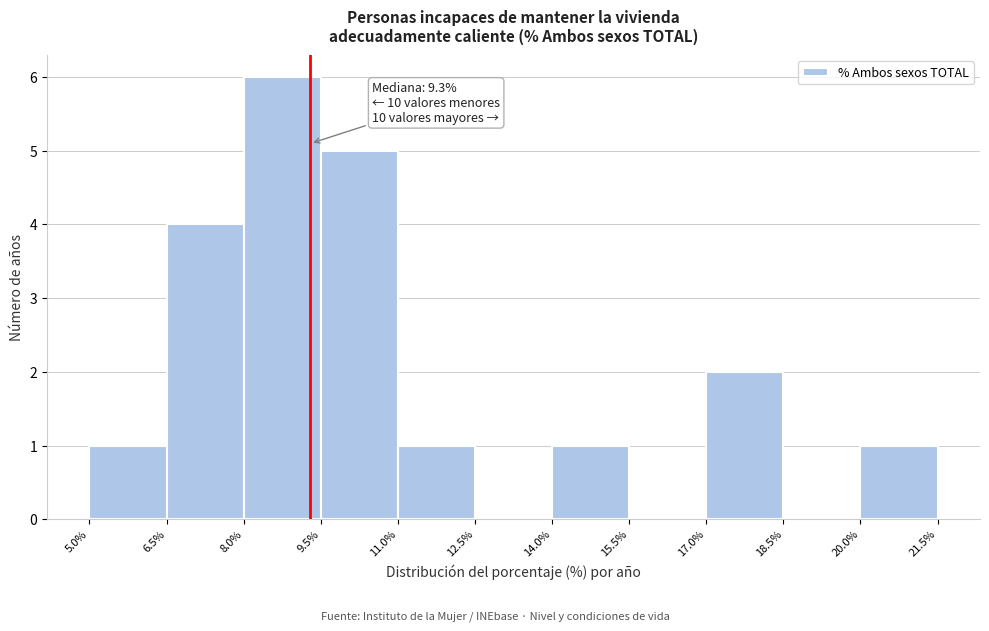

Which range on the x-axis has the tallest bar?

8.0% to 9.5%